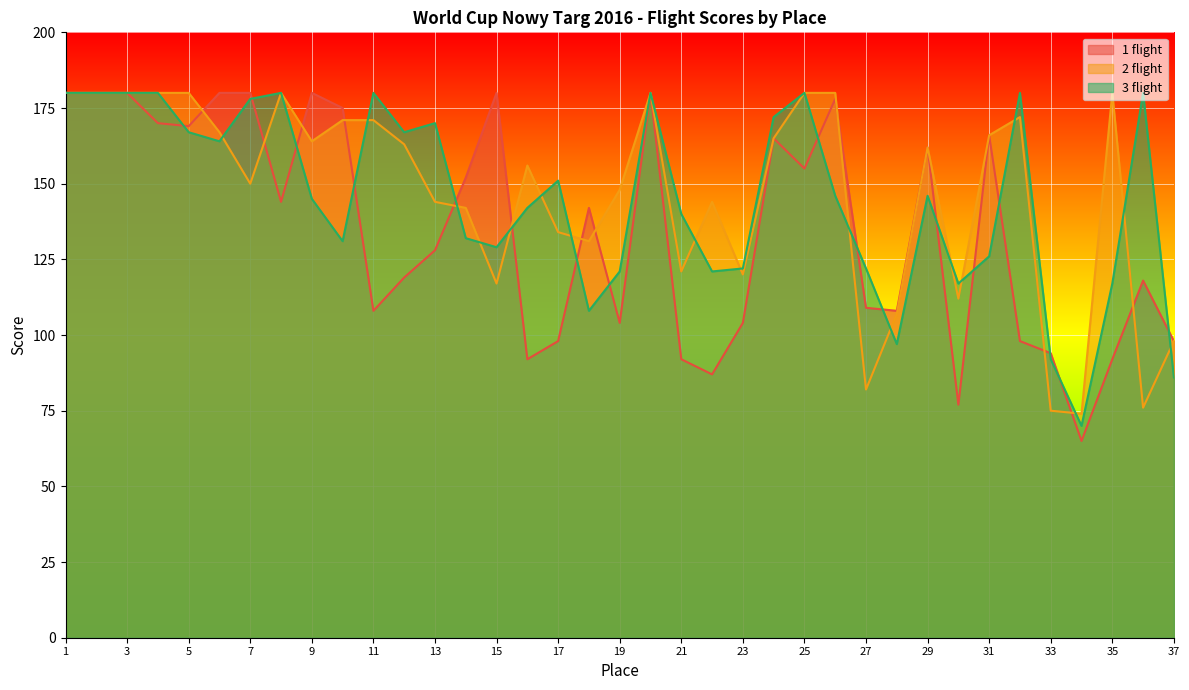

At which label is 1 flight closest to 122?

12